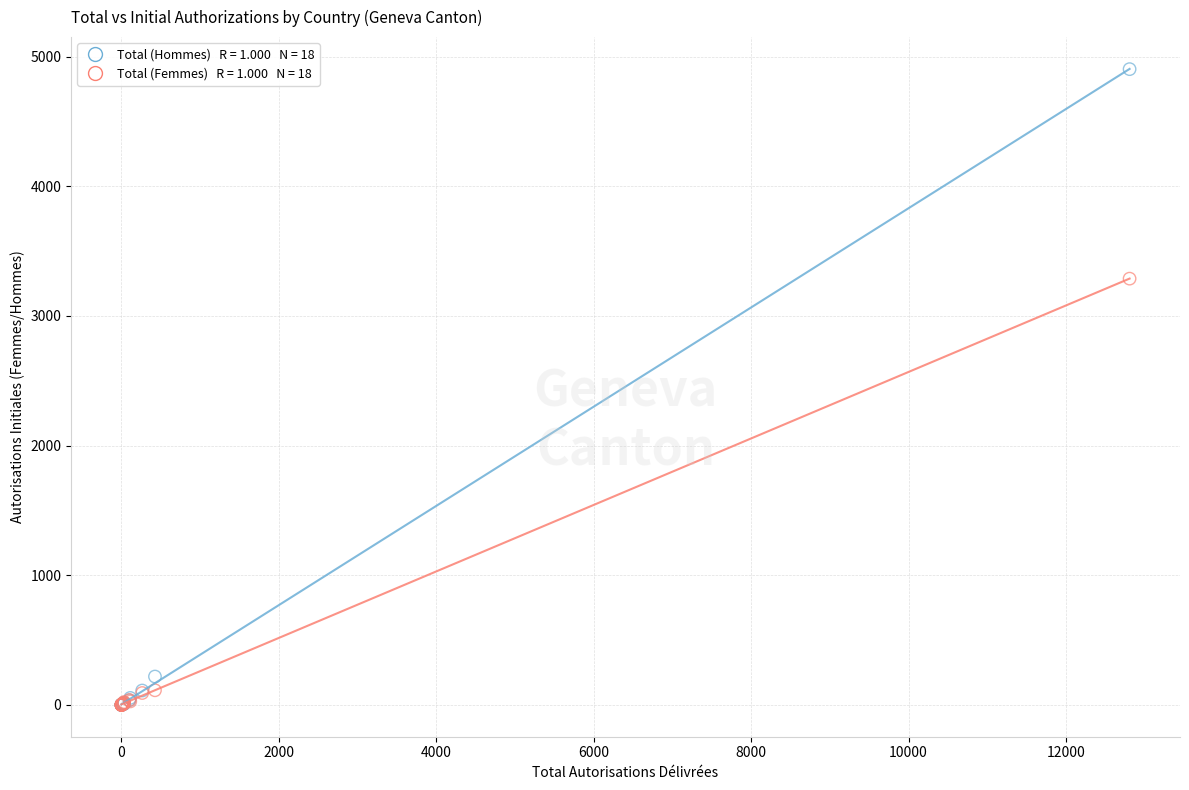

Across all series, what Y value is closest to 2452?

3288